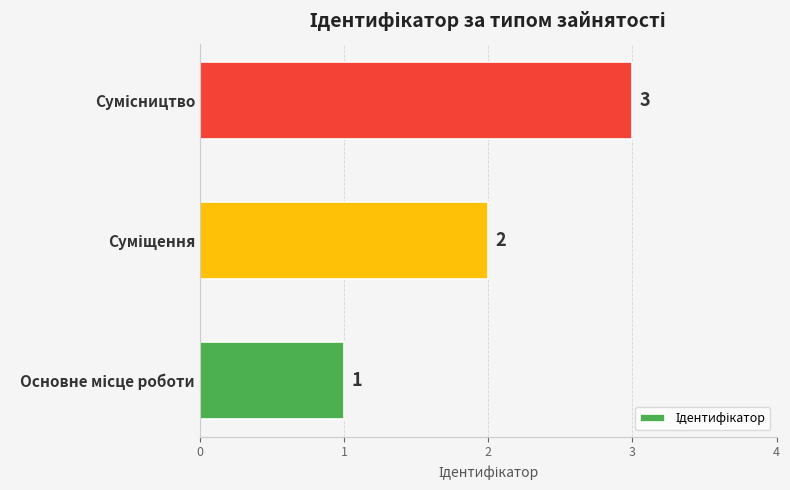

What is the greatest value displayed?

3